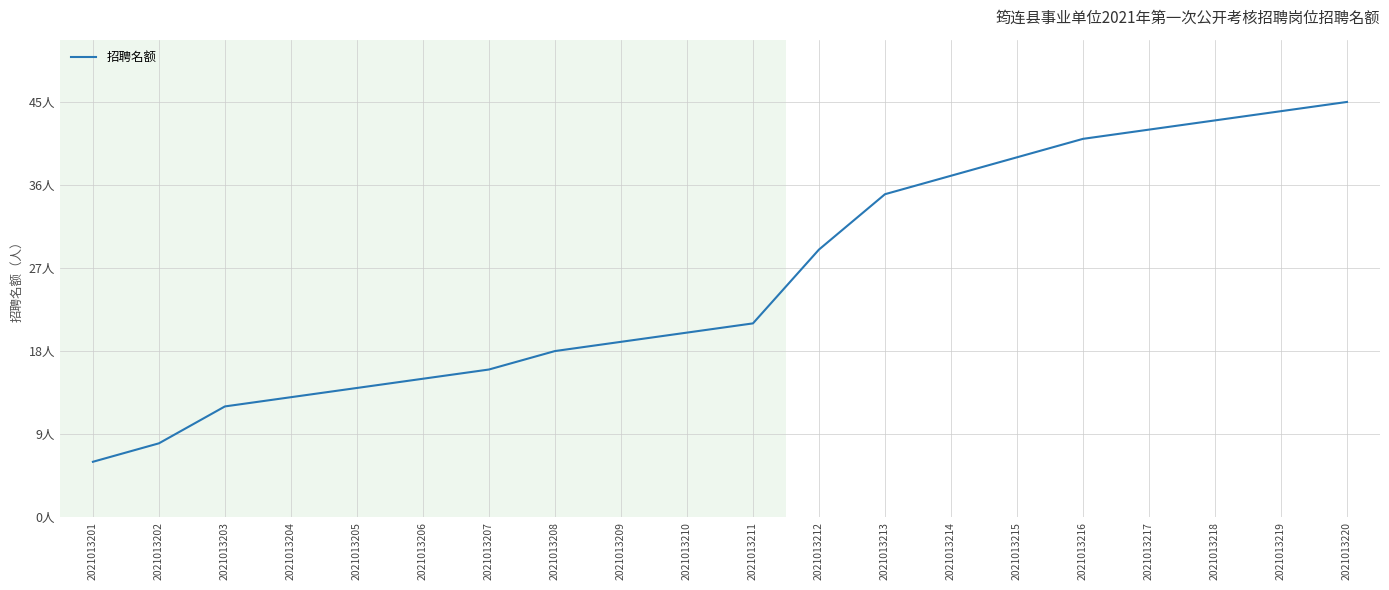

Does the chart have visible grid lines?

Yes